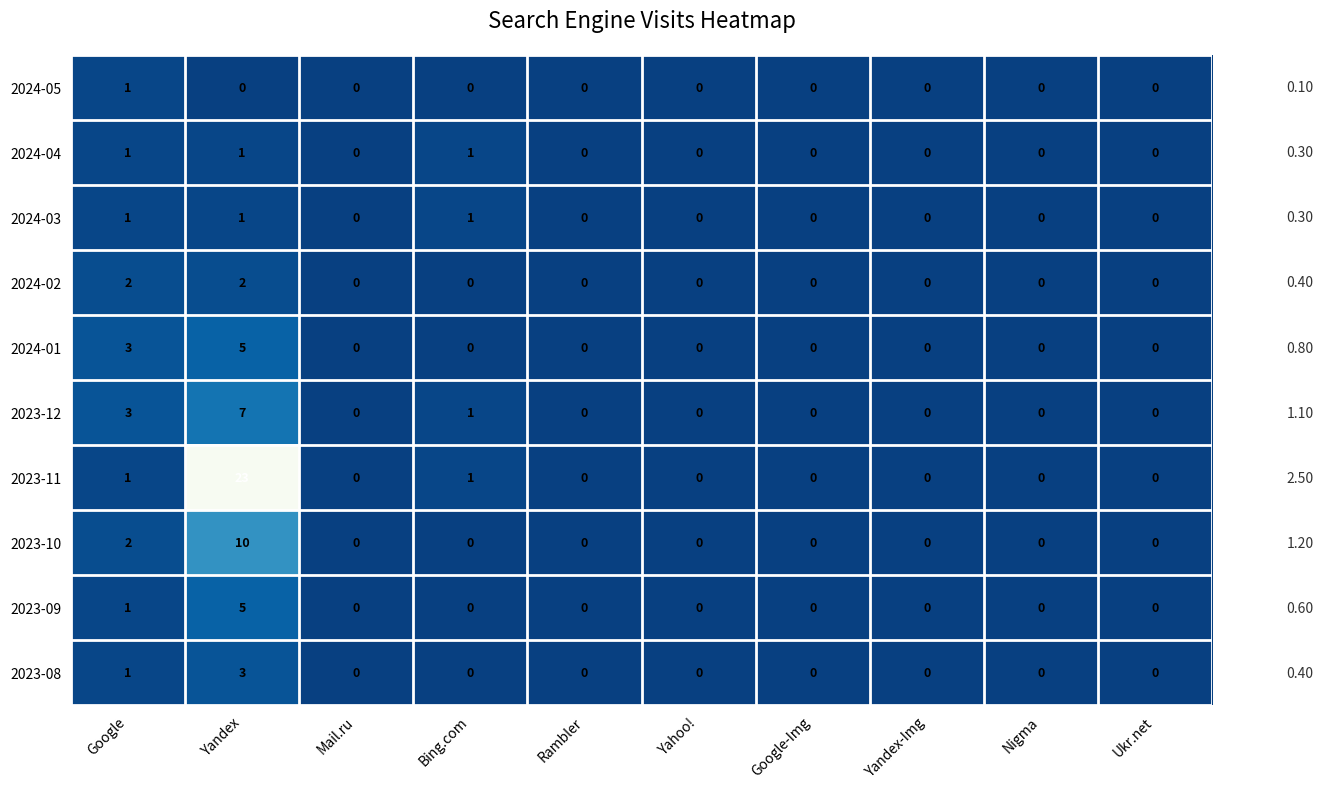

What is the difference between the maximum and minimum values in the 2023-10 series?

10